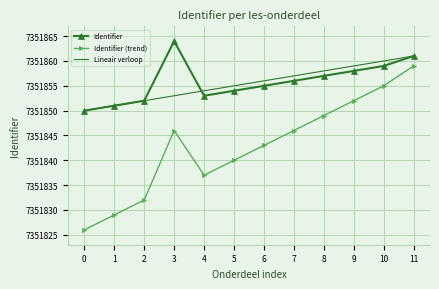

The value of Identifier (trend) at 0 is 7351826. True or false?

True